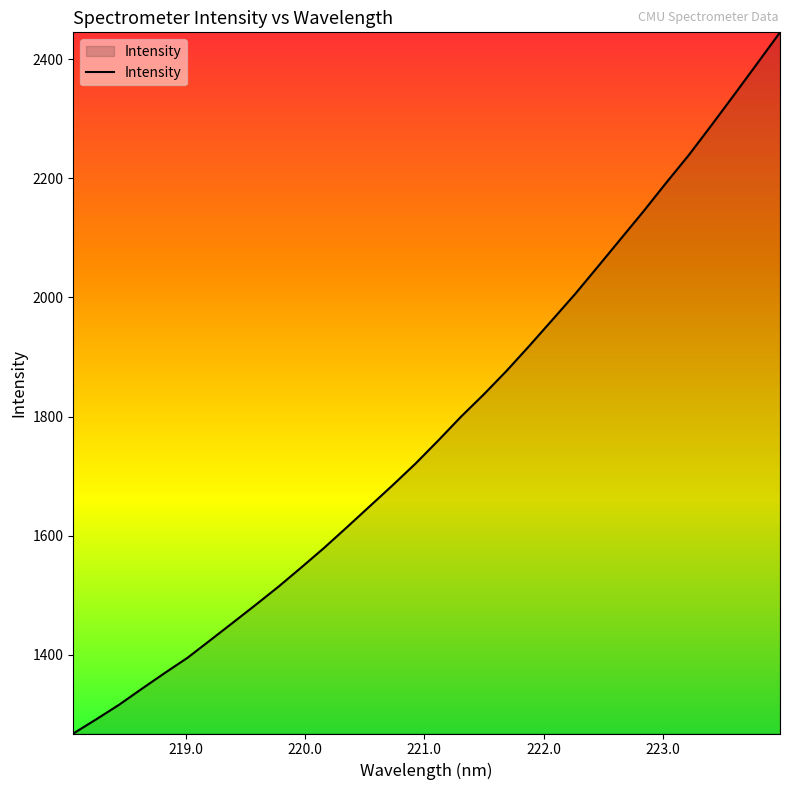

What is the sum of all values?

57015.1